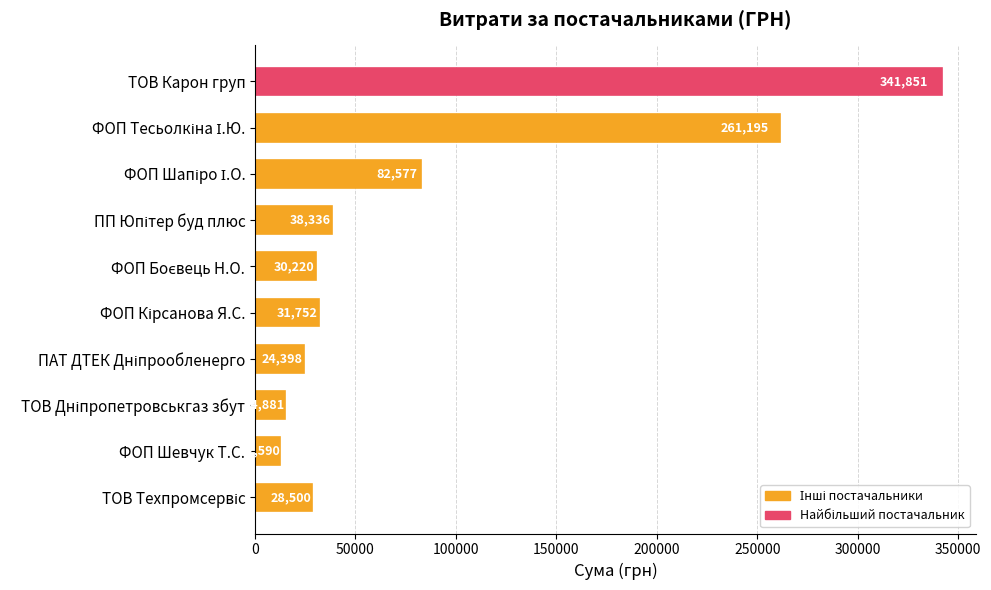

Which category has the lowest value across all series?

ФОП Шевчук Т.С.